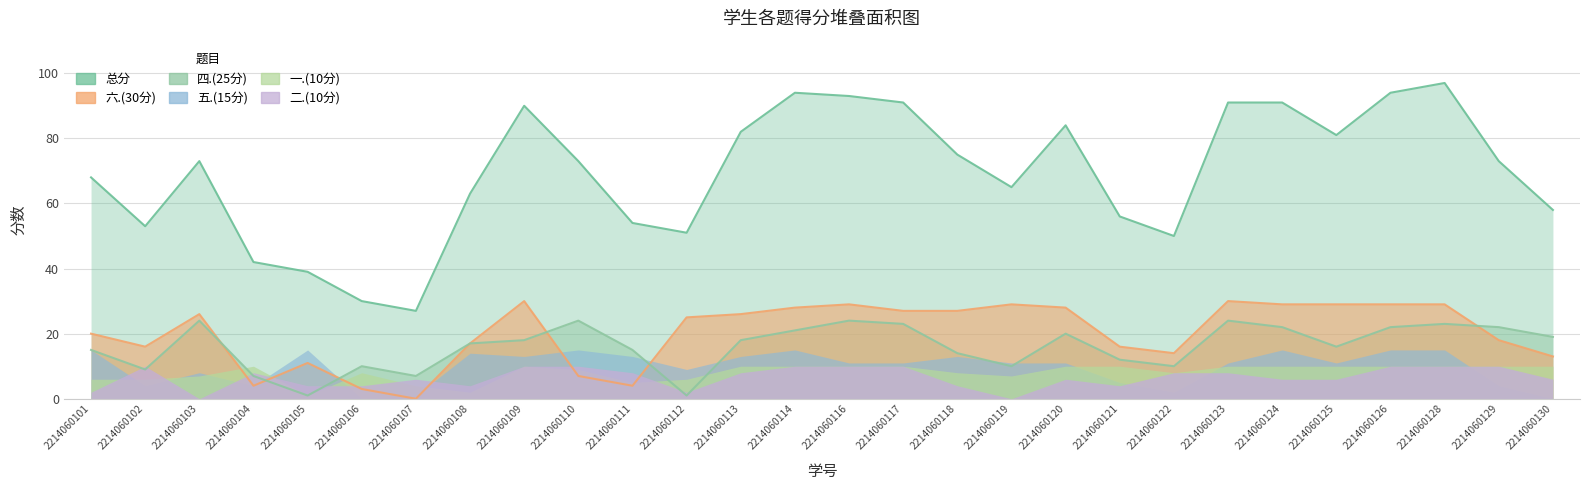

What is the greatest value displayed?

97